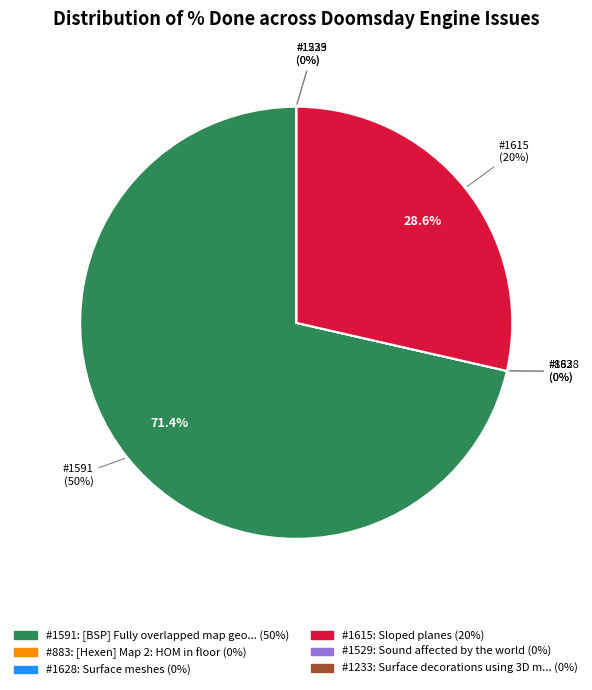

What is the smallest slice in the pie chart?

883